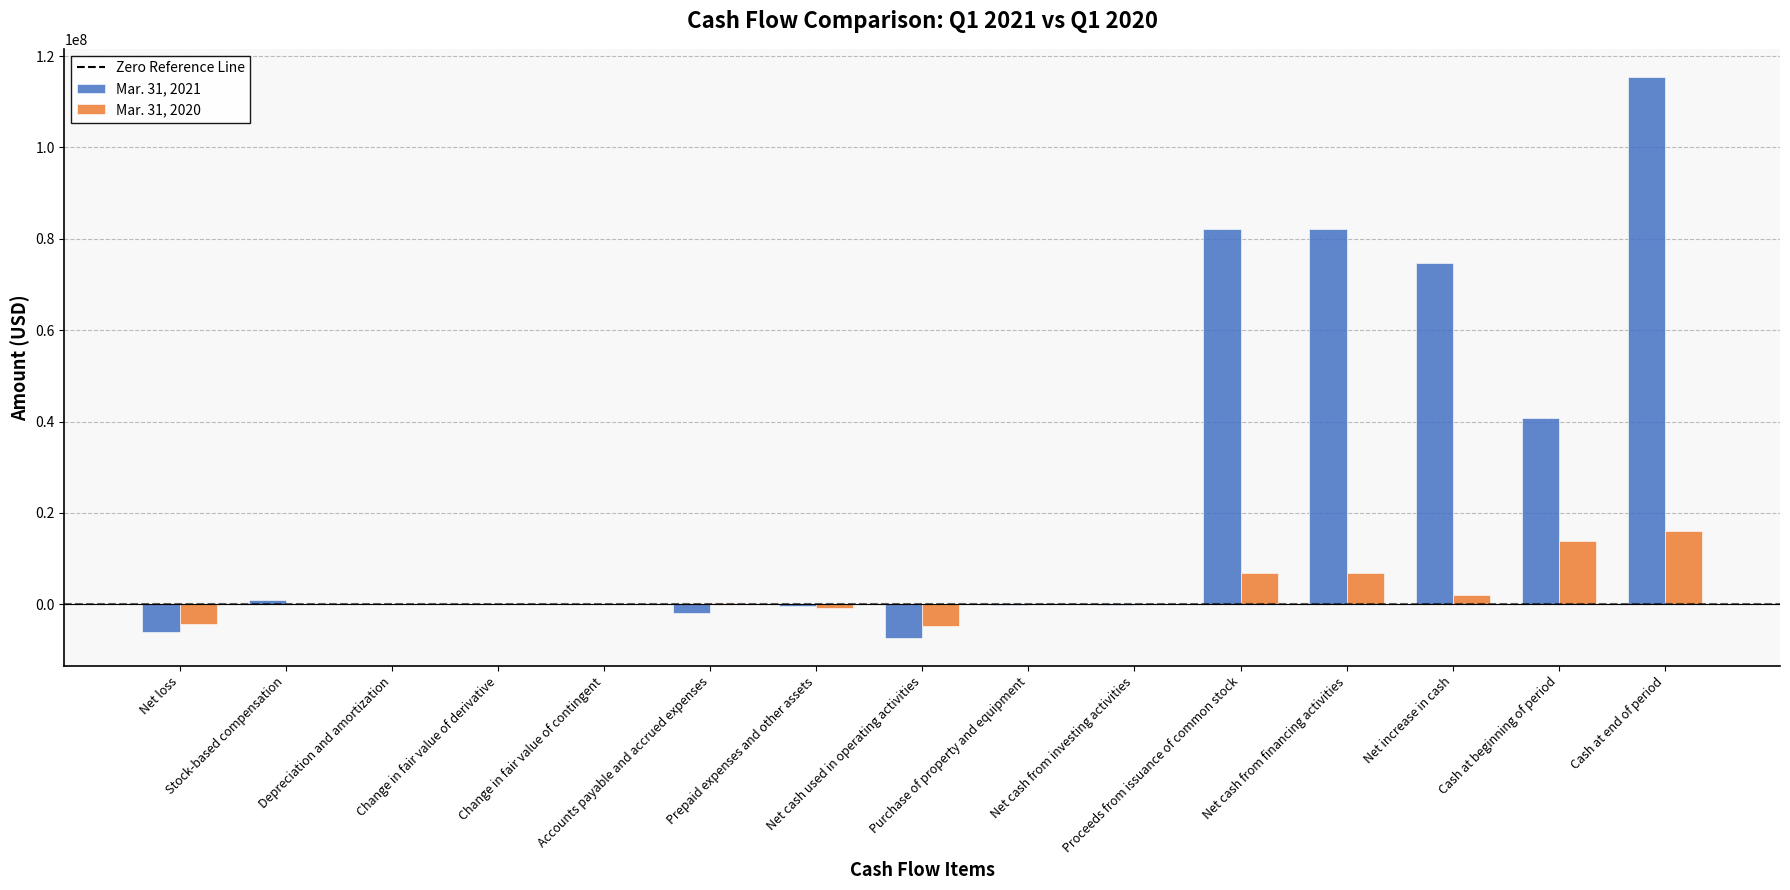

Which series has the largest total across all categories?

Mar. 31, 2021